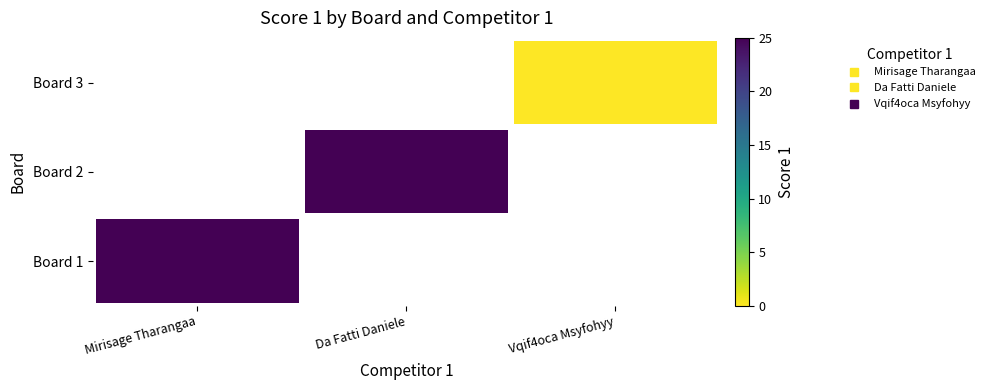

Is it true that Board 1 equals 39.0 at Mirisage Tharangaa?

False